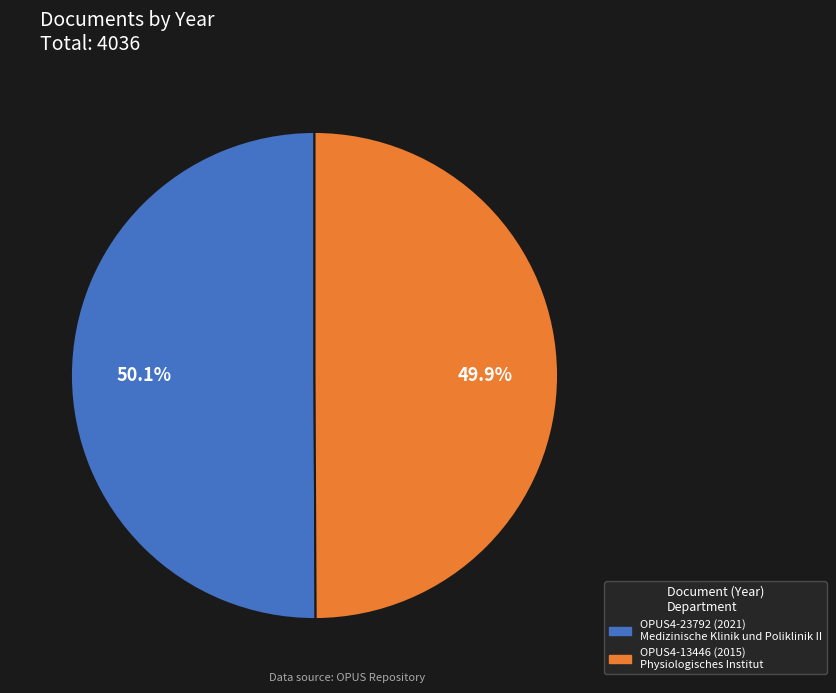

Approximately how many times larger is the value at OPUS4-23792 compared to OPUS4-13446?

1.0